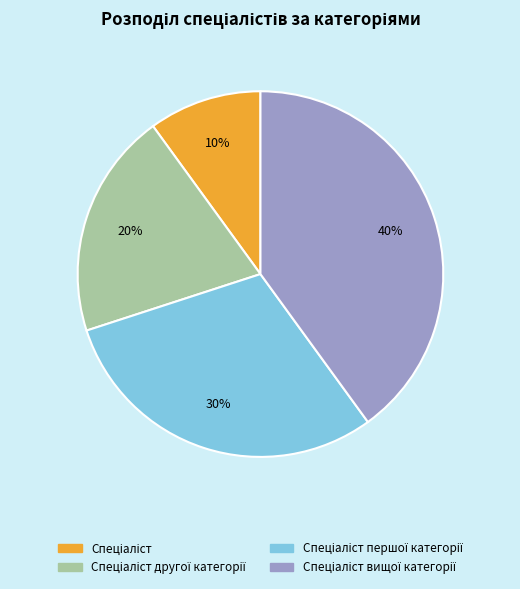

To the nearest percent, what is the average slice percentage?

25%